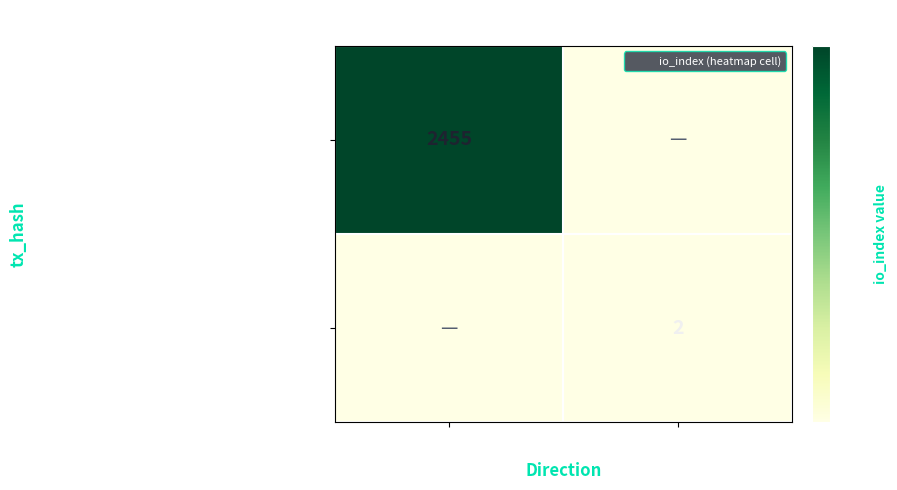

At how many categories does at least one series exceed 225?

1